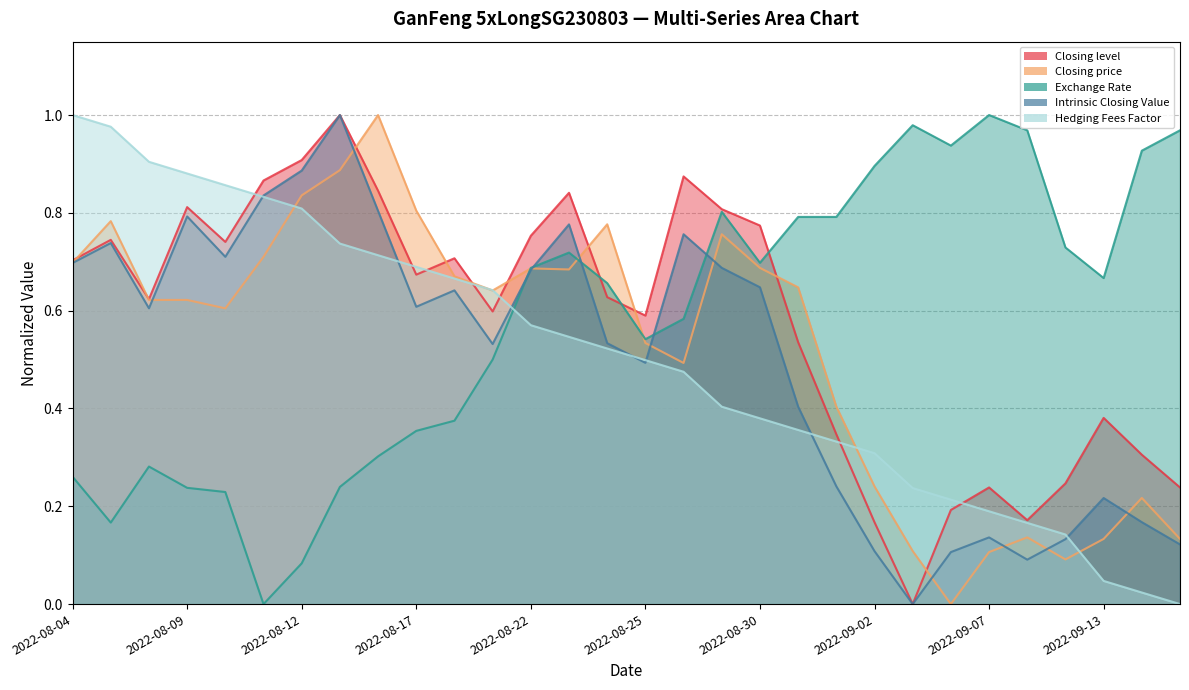

Is the value of Hedging Fees Factor at 2022-09-09 greater than the value of Closing price at 2022-08-10?

No